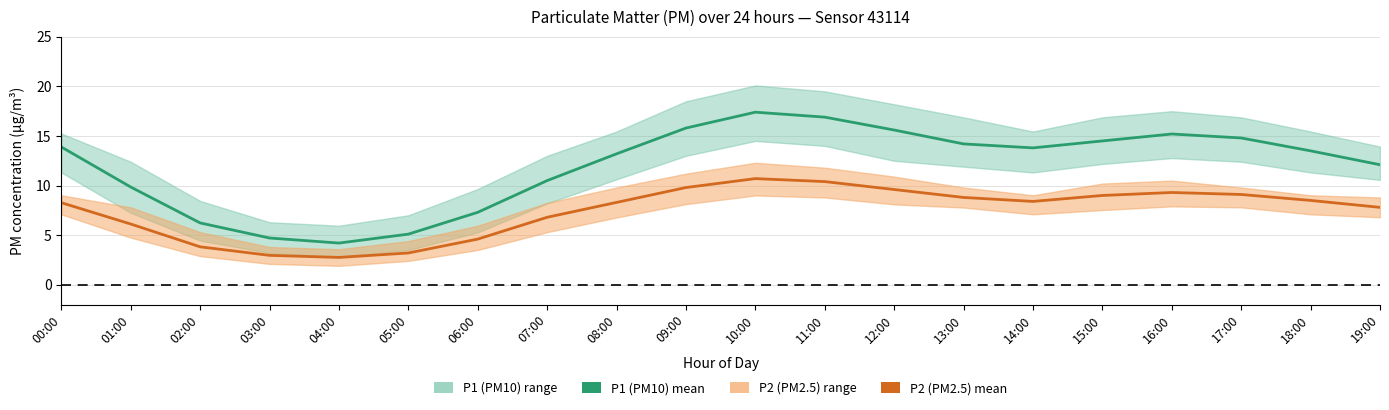

At which label does P2 (PM2.5) mean first exceed 8?

00:00